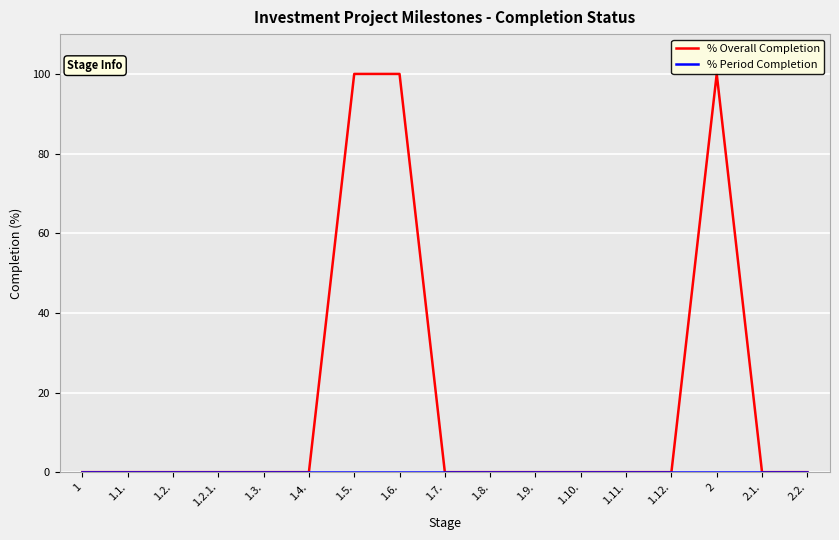

What is the label of the 15th point from the left?

2